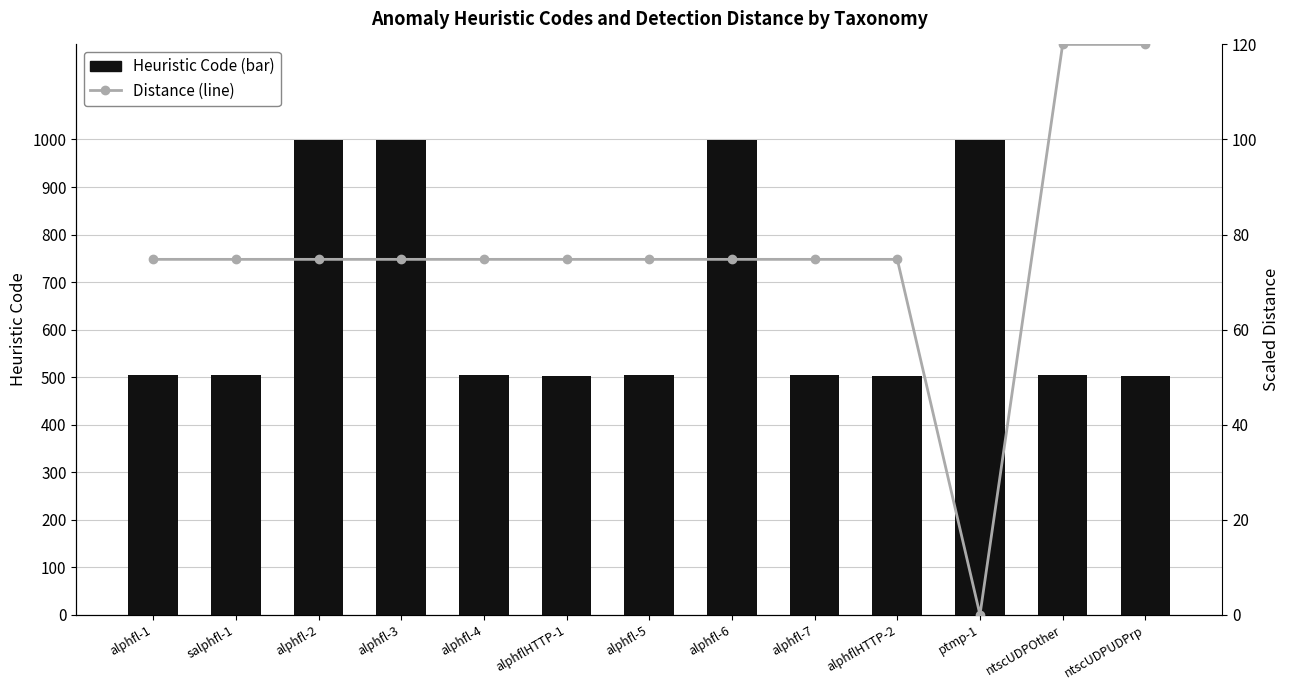

What is the sum of all Distance (line) values?

987.8